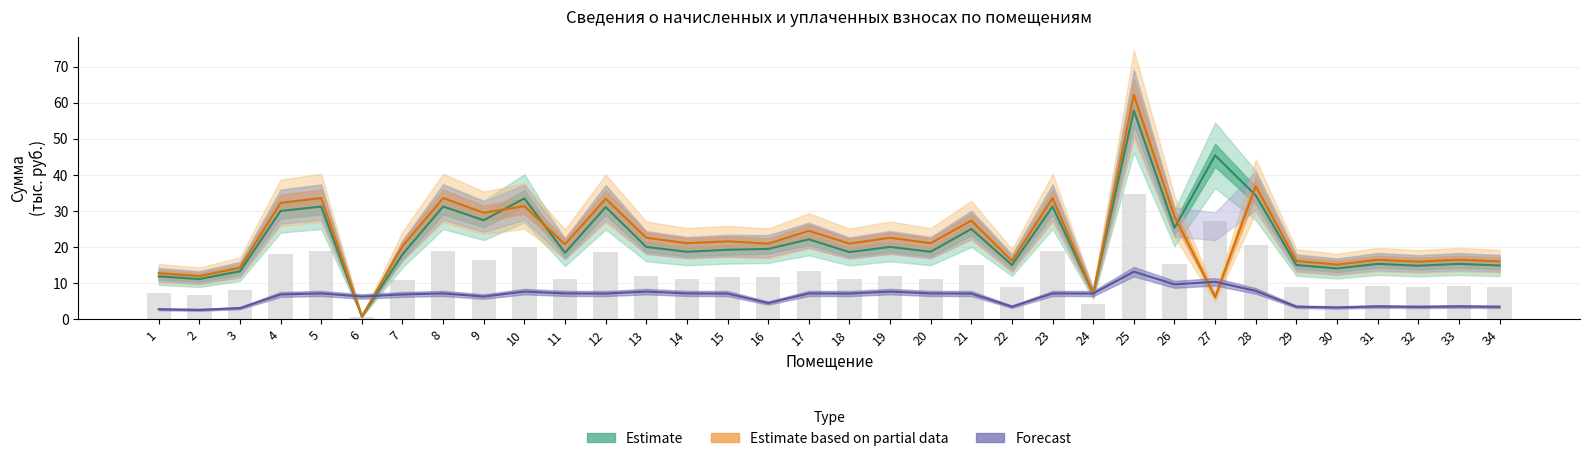

What is the maximum value for Estimate?

57.8